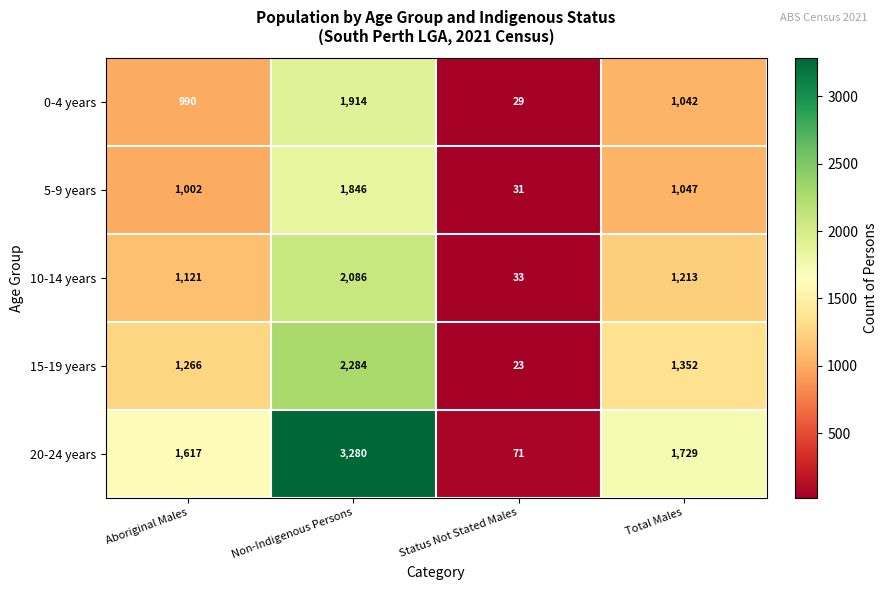

List the series in order of their peak value, lowest first.

5-9 years, 0-4 years, 10-14 years, 15-19 years, 20-24 years